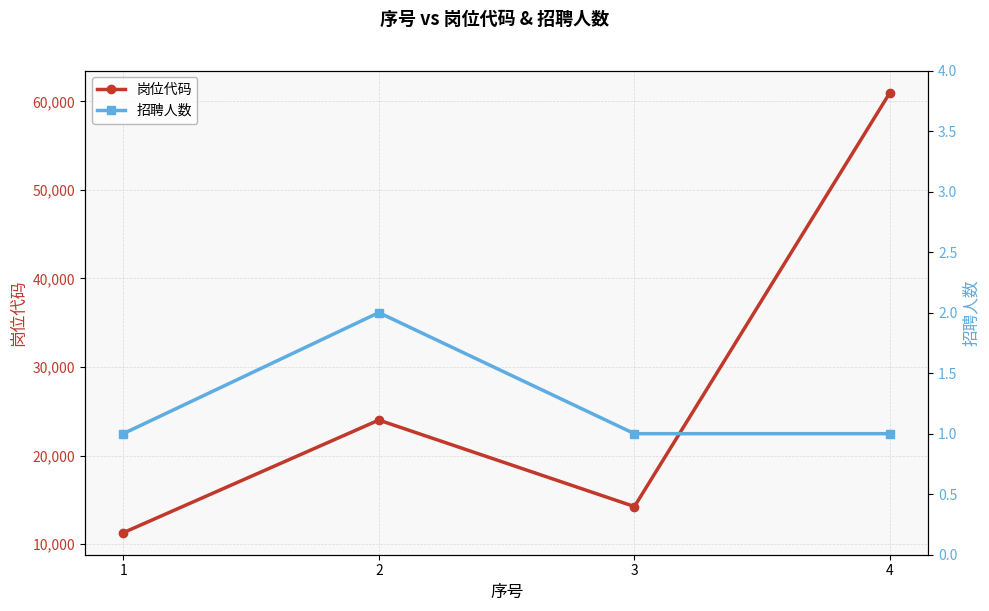

How many distinct data groups are displayed?

2